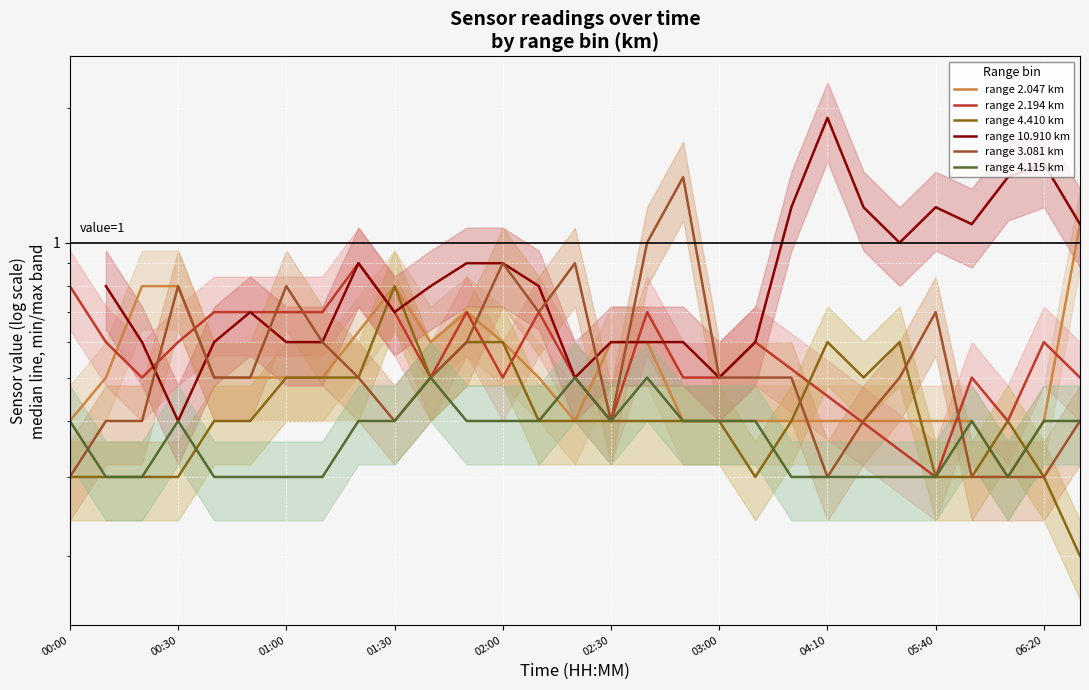

What position from the right is 2018/09/01 00:50?

24